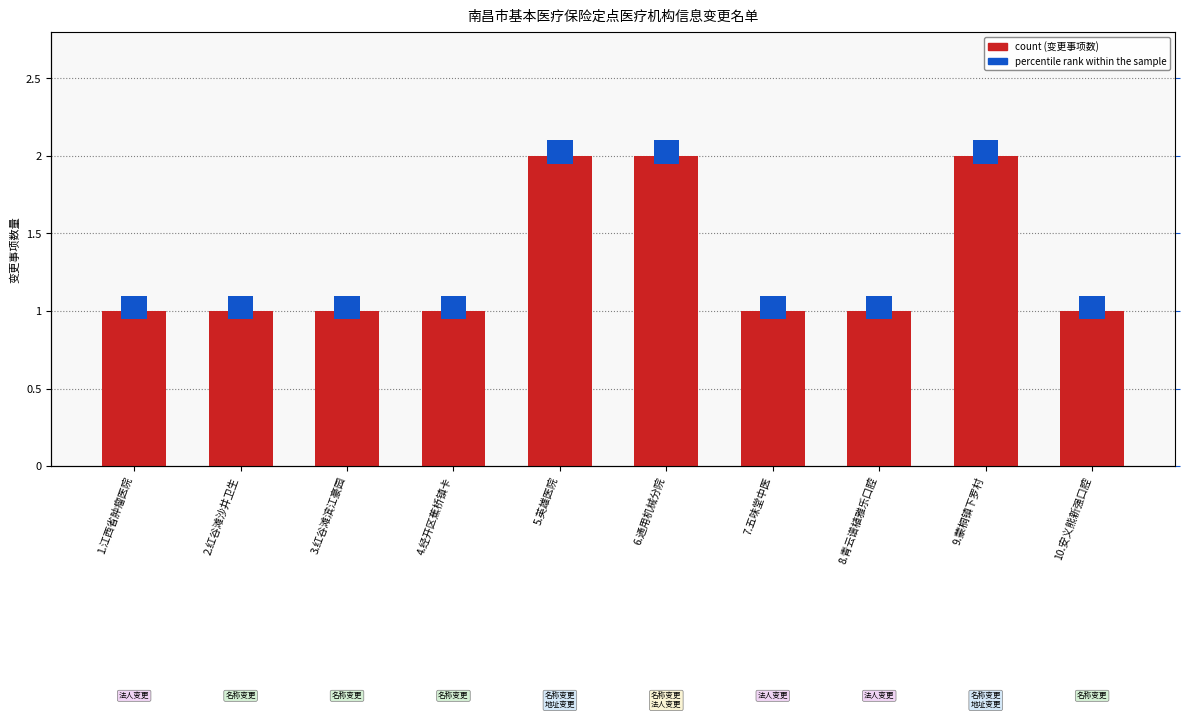

List the labels in order of value, smallest first.

1.江西省肿瘤医院, 2.红谷滩沙井卫生, 3.红谷滩滨江豪园, 4.经开区蕉桥镇卡, 7.五味堂中医, 8.青云谱植雅乐口腔, 10.安义熊新强口腔, 5.英雄医院, 6.通用机械分院, 9.蒙桐镇下罗村